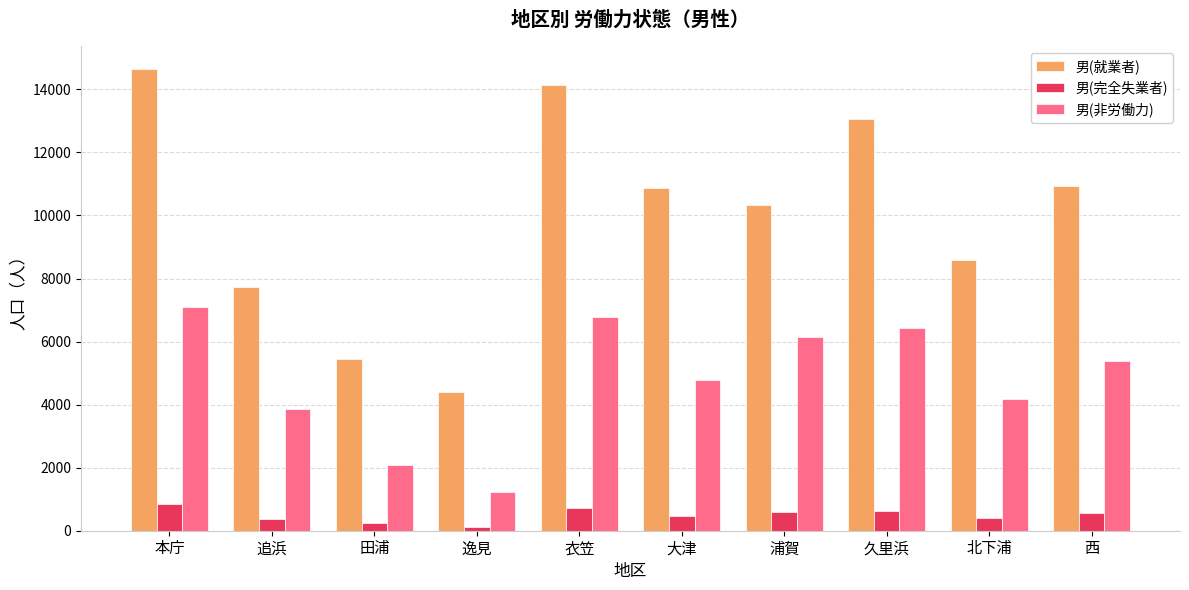

Which series has the widest spread of values?

男(就業者)